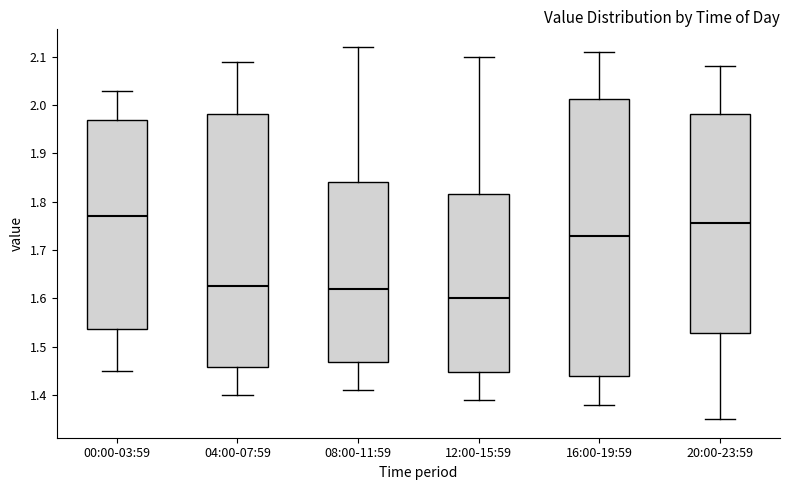

Reading left to right, read every box against the y-axis: the position of its median line, the range the box covers, and the ends of its whiskers. The values are not printed on the chart, so give them approximately, as read against the axis.

00:00-03:59: median 1.77, box 1.54 to 1.97, whiskers 1.45 to 2.03
04:00-07:59: median 1.63, box 1.46 to 1.98, whiskers 1.40 to 2.09
08:00-11:59: median 1.62, box 1.47 to 1.84, whiskers 1.41 to 2.12
12:00-15:59: median 1.60, box 1.45 to 1.82, whiskers 1.39 to 2.10
16:00-19:59: median 1.73, box 1.44 to 2.01, whiskers 1.38 to 2.11
20:00-23:59: median 1.76, box 1.53 to 1.98, whiskers 1.35 to 2.08